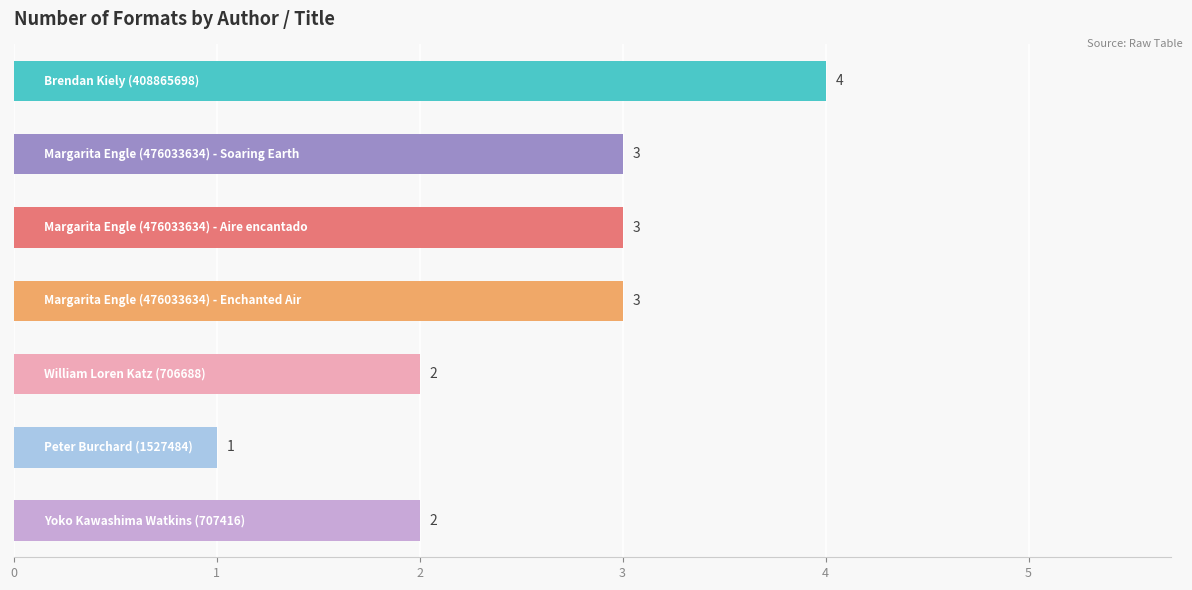

What is the sum of all values?

18